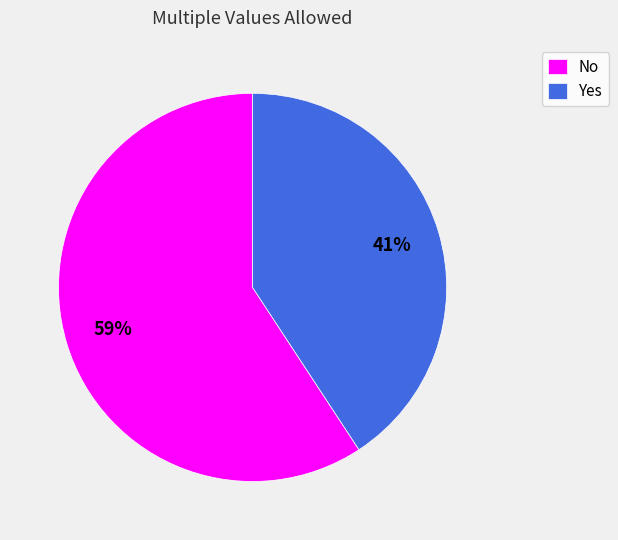

Which category has the biggest portion of the pie?

No